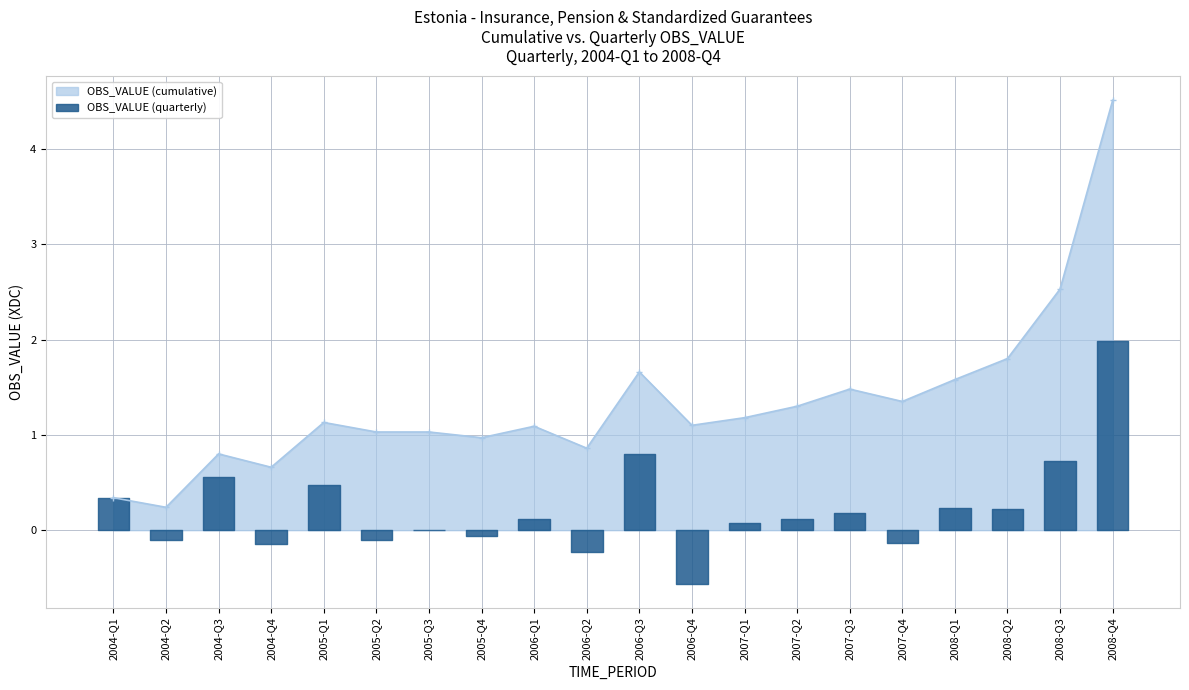

How many lines are shown in the chart?

1